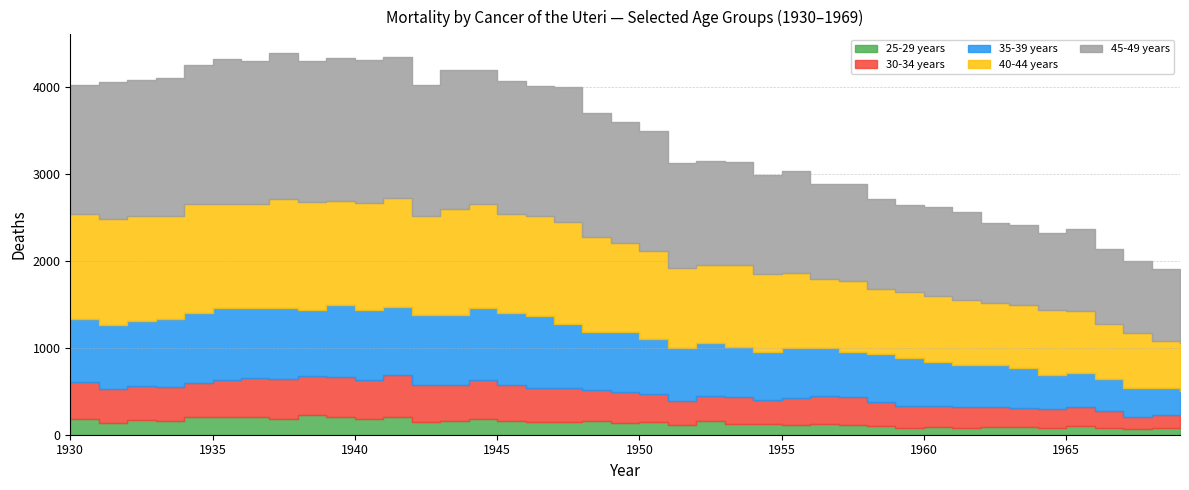

What is the maximum value shown in the chart?

1680.1